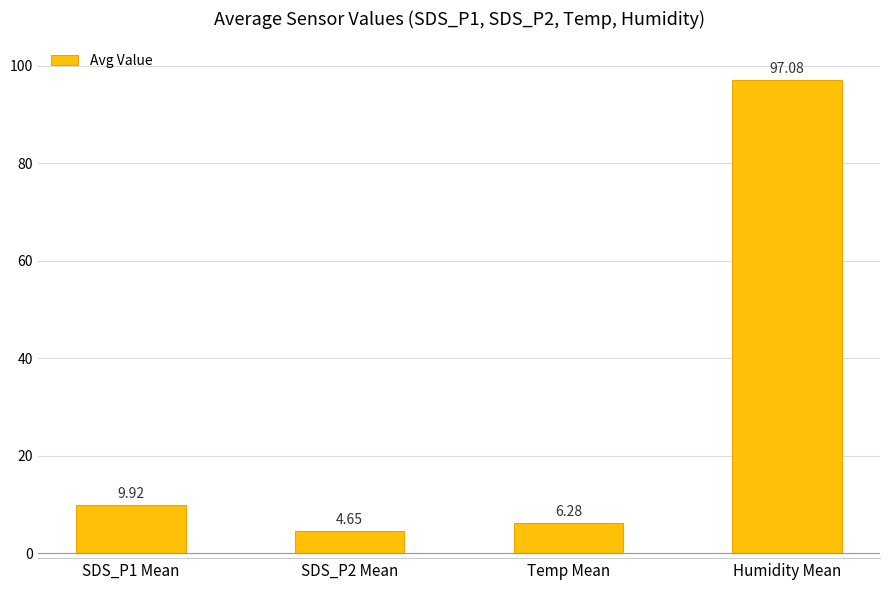

List the labels in order of value, smallest first.

SDS_P2 Mean, Temp Mean, SDS_P1 Mean, Humidity Mean